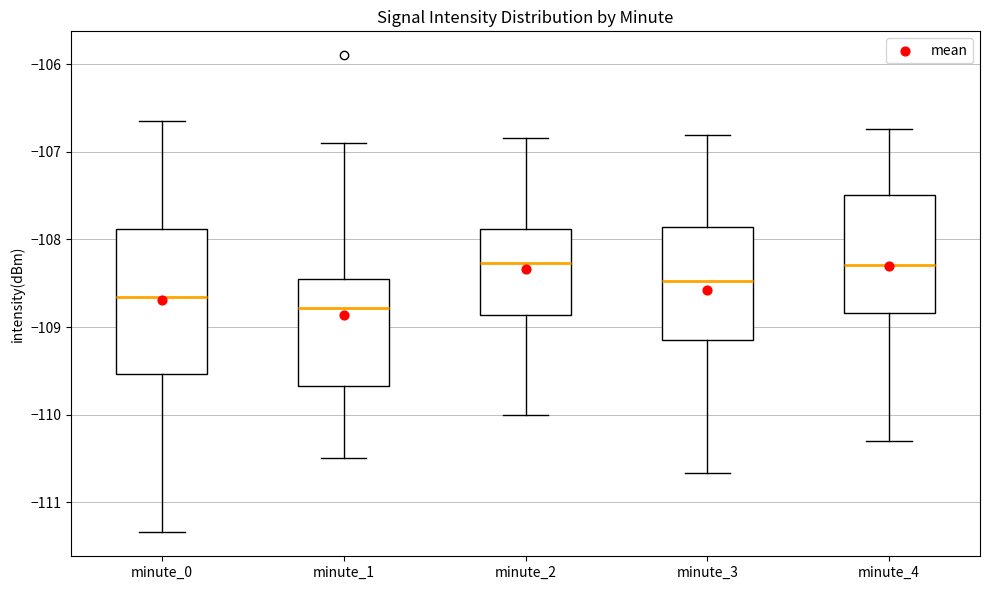

Reading left to right, transcribe this box plot: for each box, give where its median line is, the range the box spans, and where its two whiskers end, as read against the y-axis. The values are not printed on the chart, so give them approximately, as read against the axis.

minute_0: median -108.7, box -109.5 to -107.9, whiskers -111.3 to -106.6
minute_1: median -108.8, box -109.7 to -108.4, whiskers -110.5 to -106.9
minute_2: median -108.3, box -108.9 to -107.9, whiskers -110.0 to -106.8
minute_3: median -108.5, box -109.1 to -107.9, whiskers -110.7 to -106.8
minute_4: median -108.3, box -108.8 to -107.5, whiskers -110.3 to -106.7